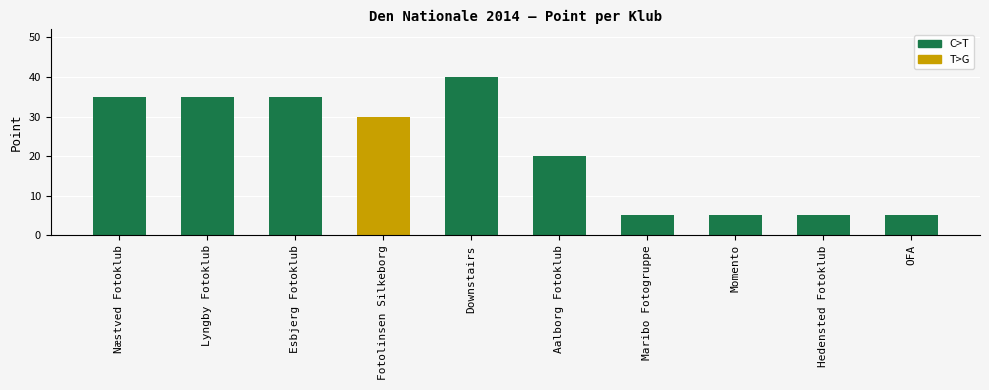

What is the sum of the values at Hedensted Fotoklub and Aalborg Fotoklub?

25